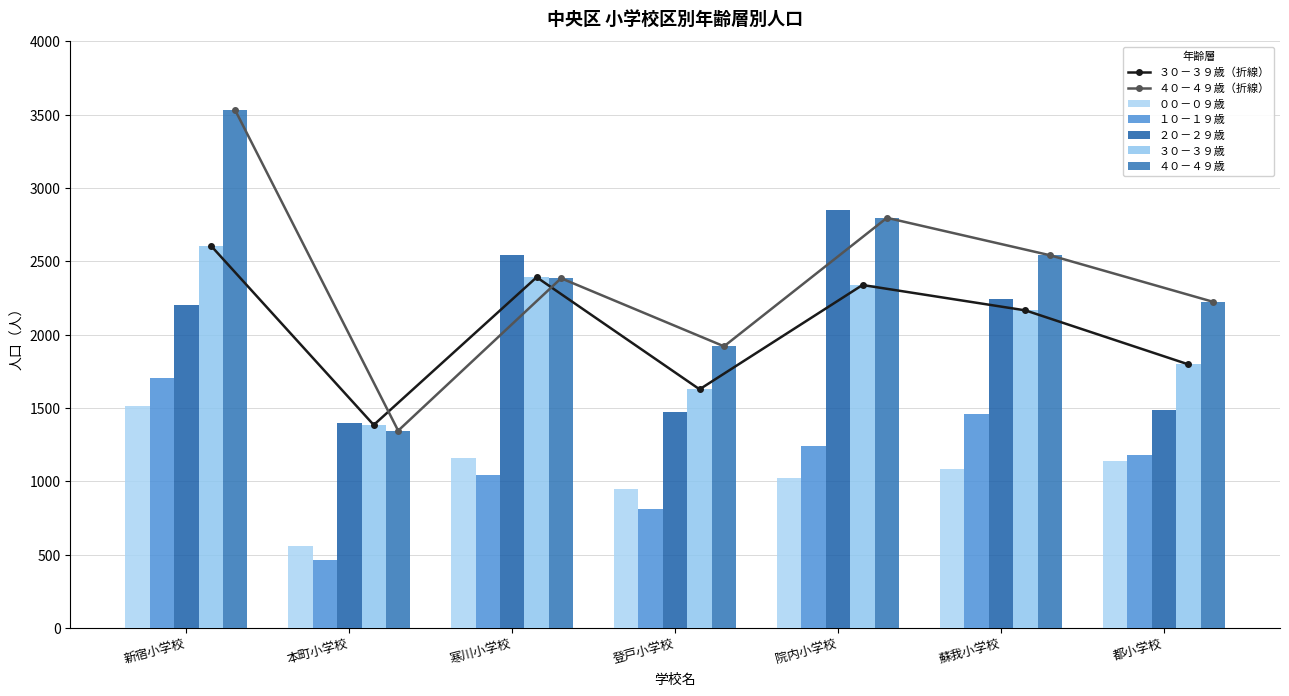

What position from the right is 登戸小学校?

4